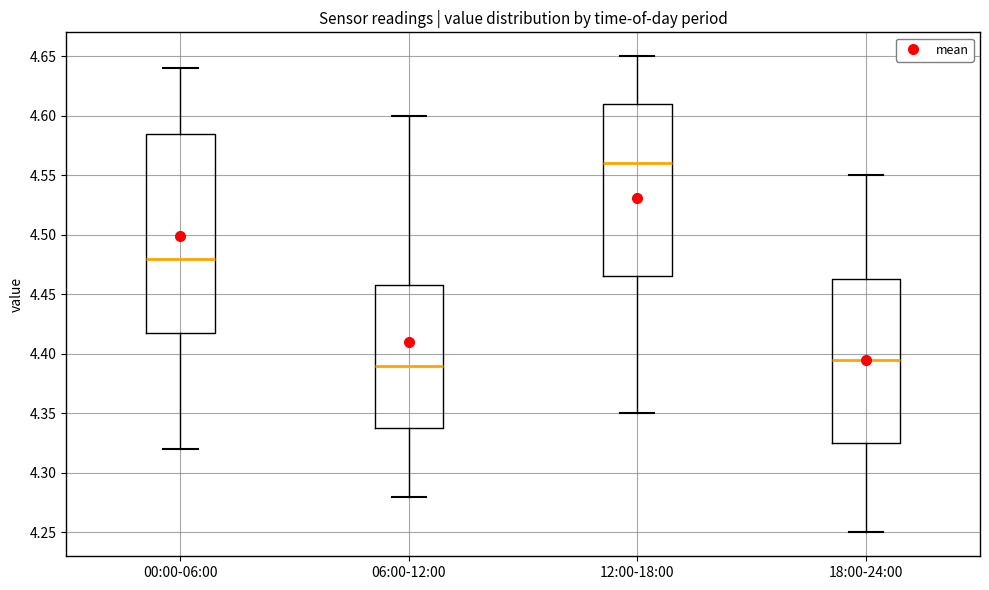

Where does the upper whisker of the box for 00:00-06:00 end on the y-axis? The values are not printed on the chart, so give them approximately, as read against the axis.

4.640